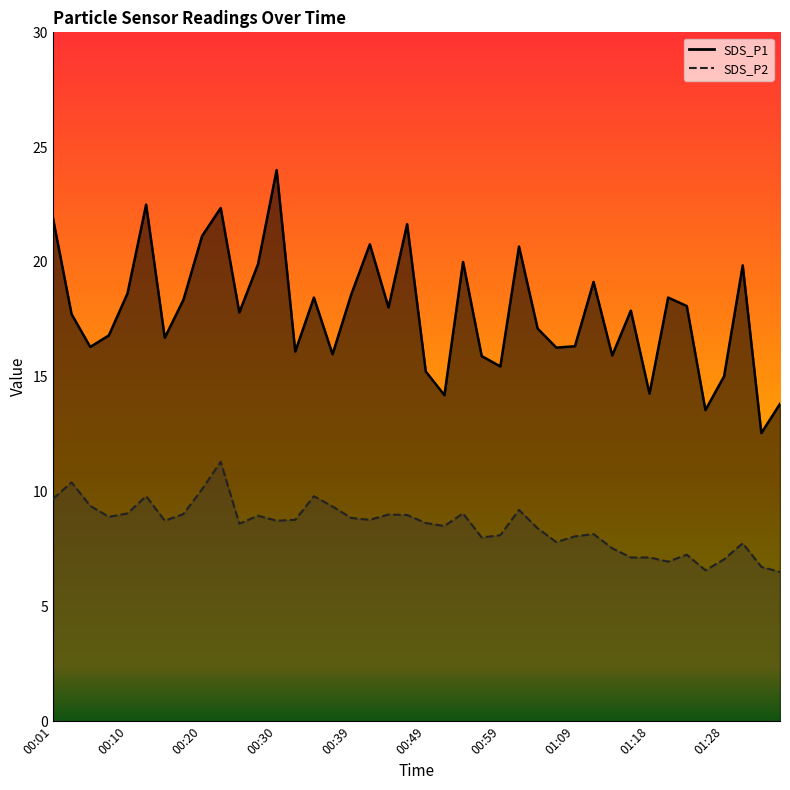

At which category is the sum across all series the highest?

00:22